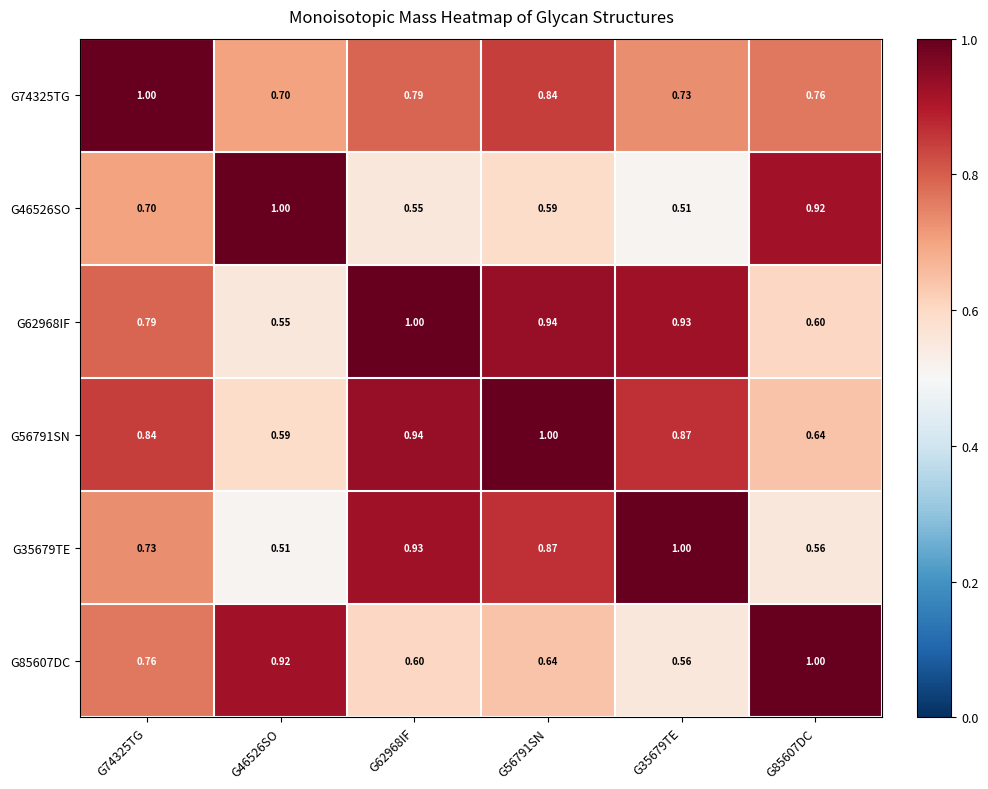

Is the value of G62968IF at G62968IF greater than the value of G35679TE at G85607DC?

Yes